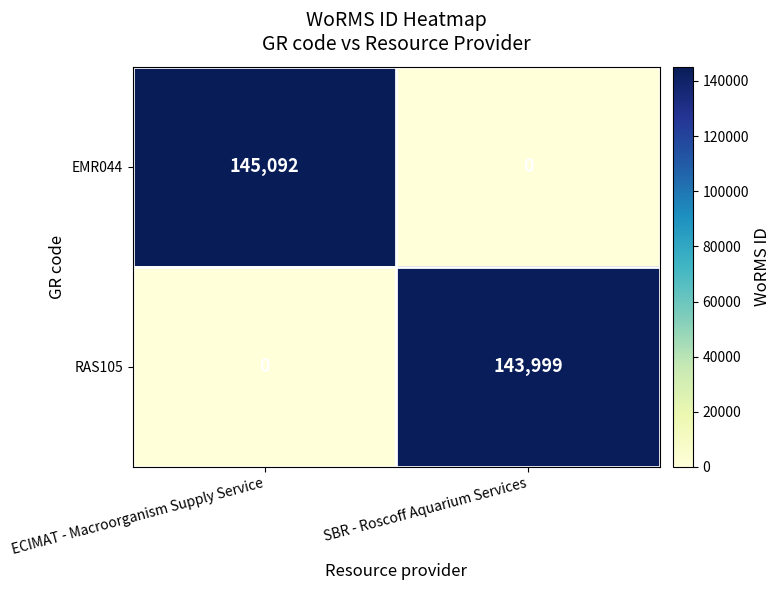

What is the difference between the highest and lowest values at SBR - Roscoff Aquarium Services?

143999